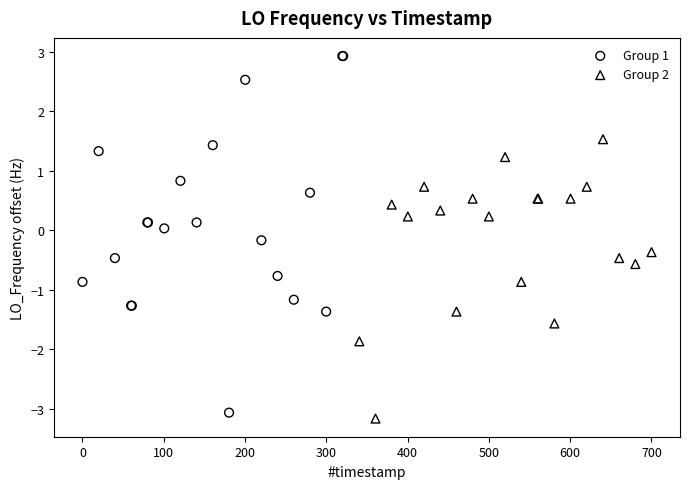

Which series has the widest spread of Y values?

Group 1